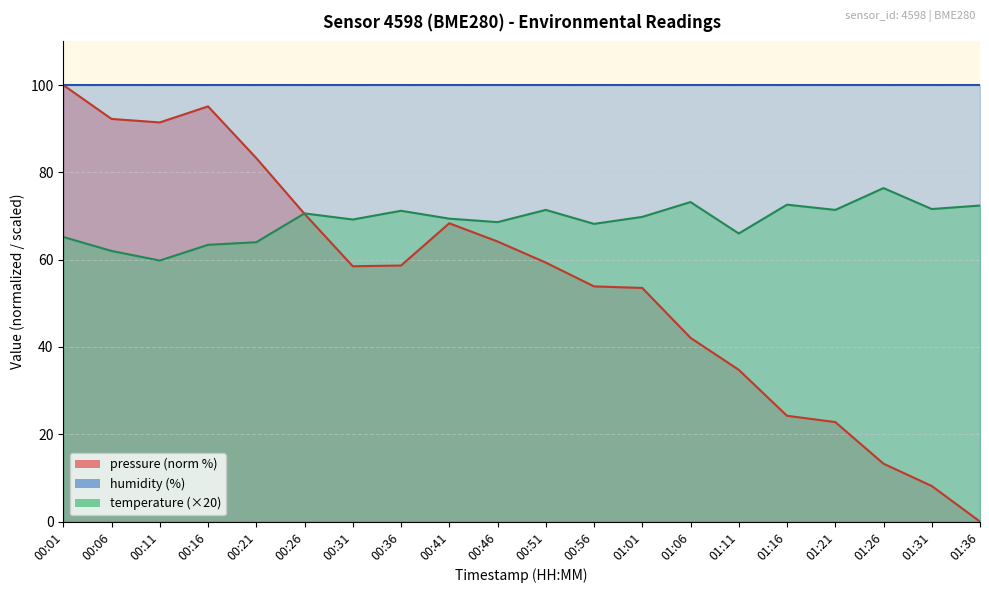

Where is pressure nearest to the value 50?

01:01